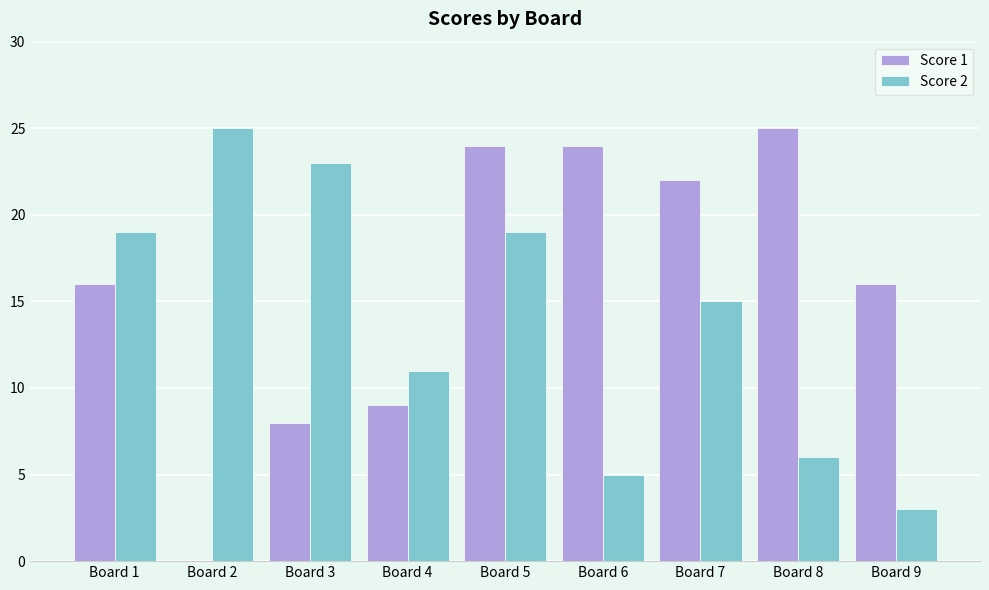

What is the average value of the Score 2 series?

14